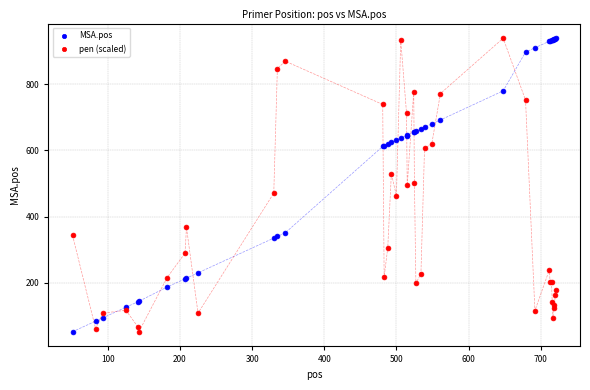

What are all the series names shown in the legend?

MSA.pos, pen (scaled)